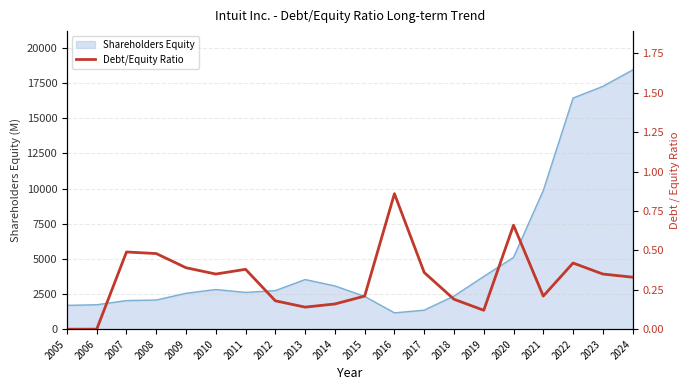

Rank the categories by value from lowest to highest.

2005, 2006, 2019, 2013, 2014, 2012, 2018, 2015, 2021, 2024, 2010, 2023, 2017, 2011, 2009, 2022, 2008, 2007, 2020, 2016